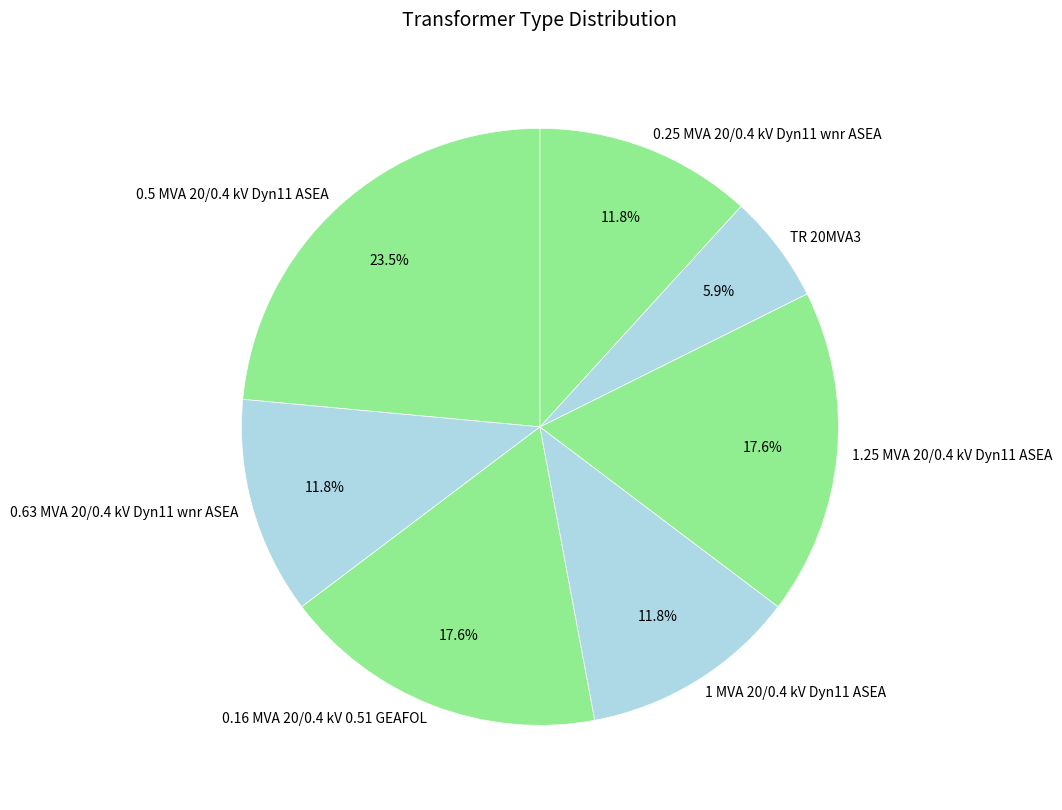

How many slices are in this pie chart?

7